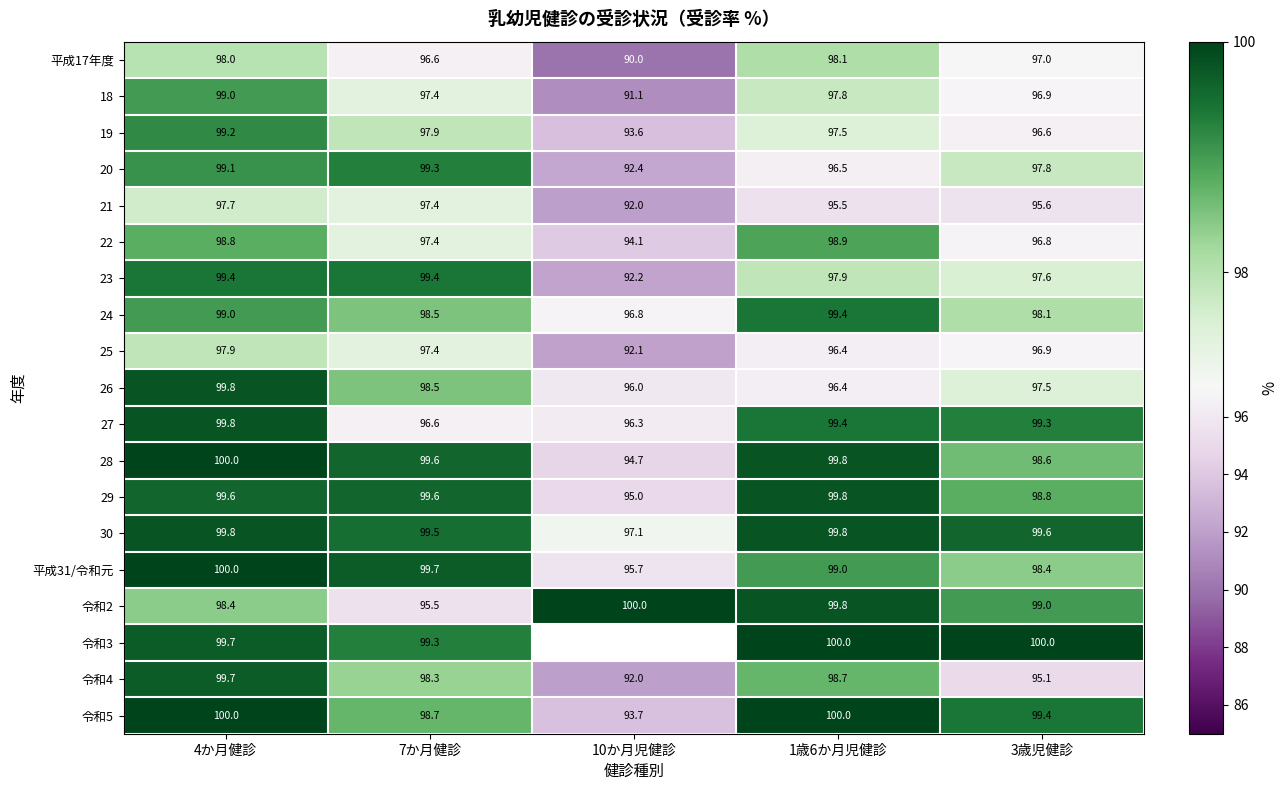

How many values in the 令和2 series are below 99?

2